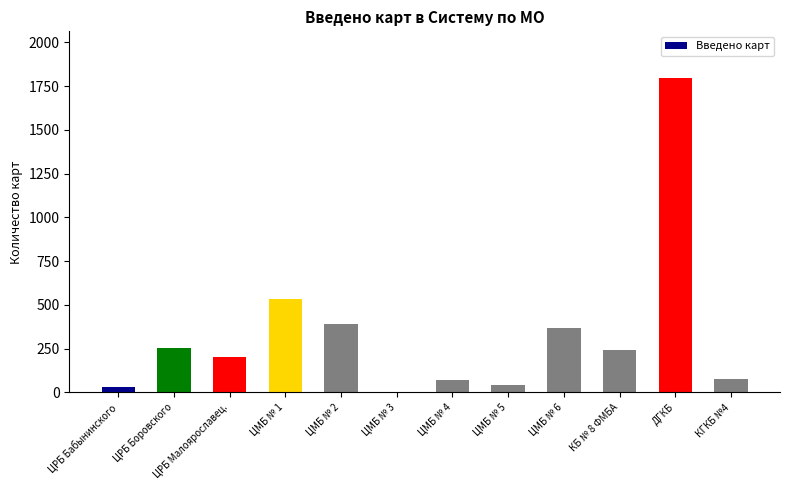

Approximately how many times larger is the value at ЦРБ Боровского compared to КГКБ №4?

3.2